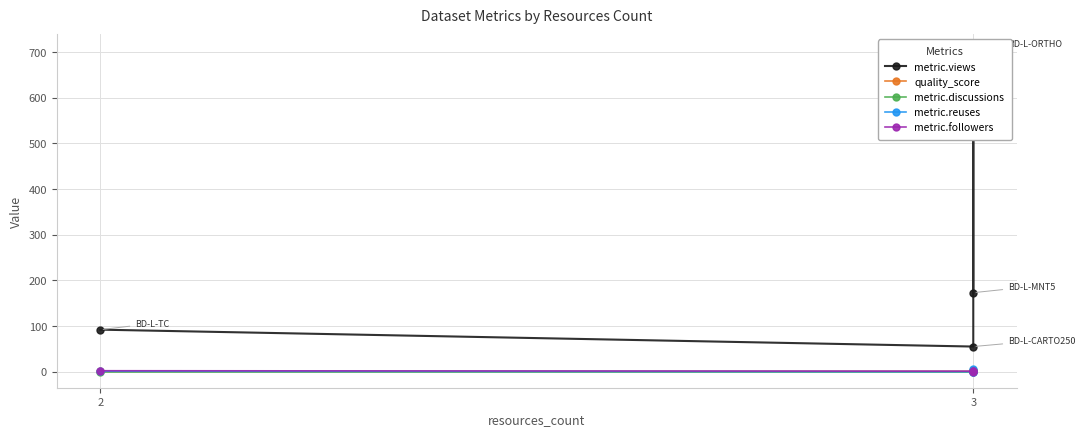

Which has a higher value, 3 or 3?

3